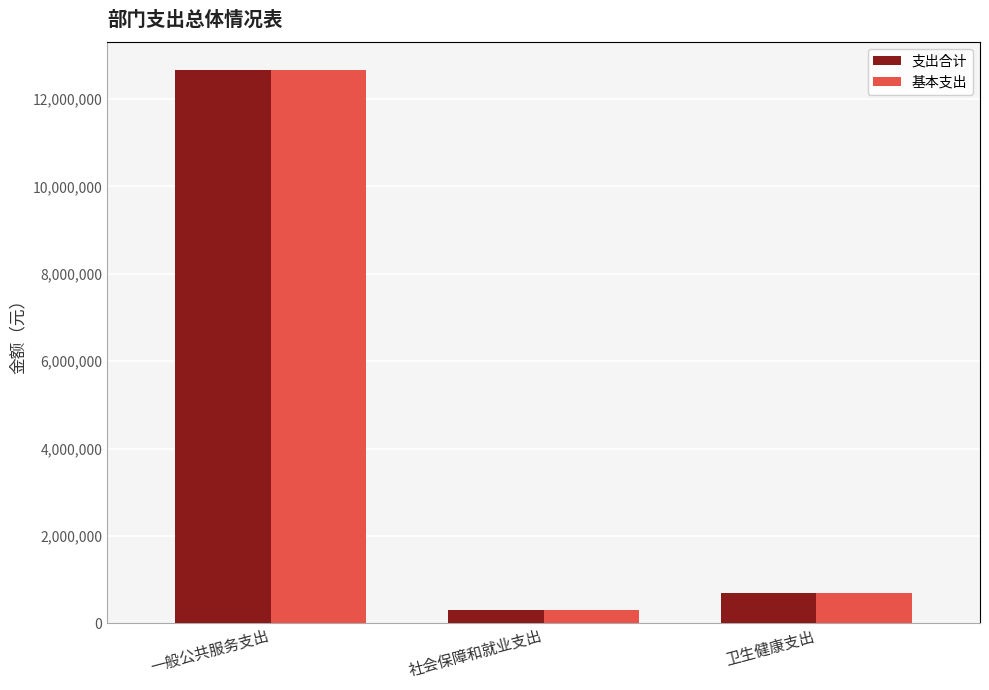

What is the total value across all series at 一般公共服务支出?

25353528.7